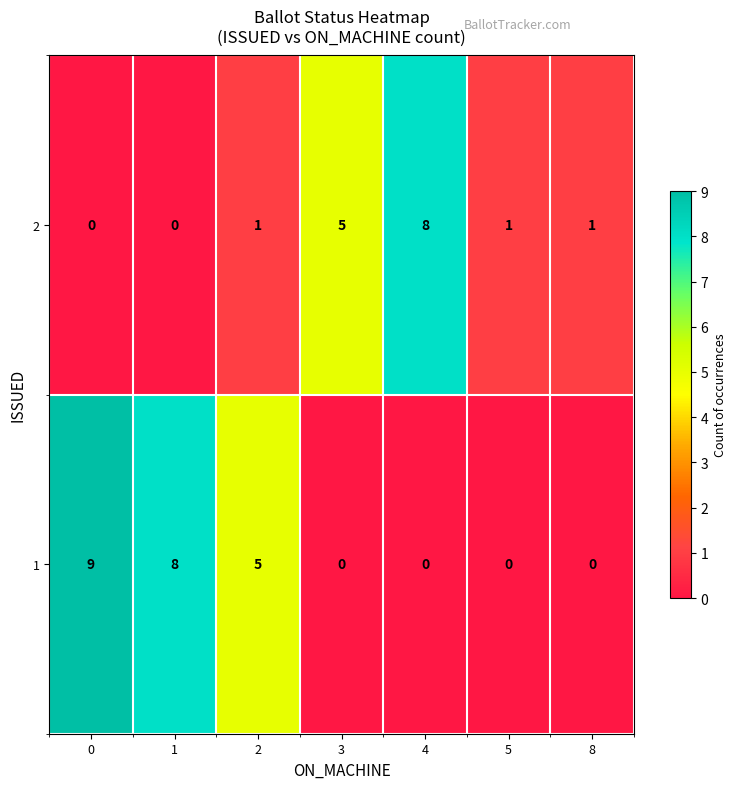

The value of 2 at 4 is 14. True or false?

False